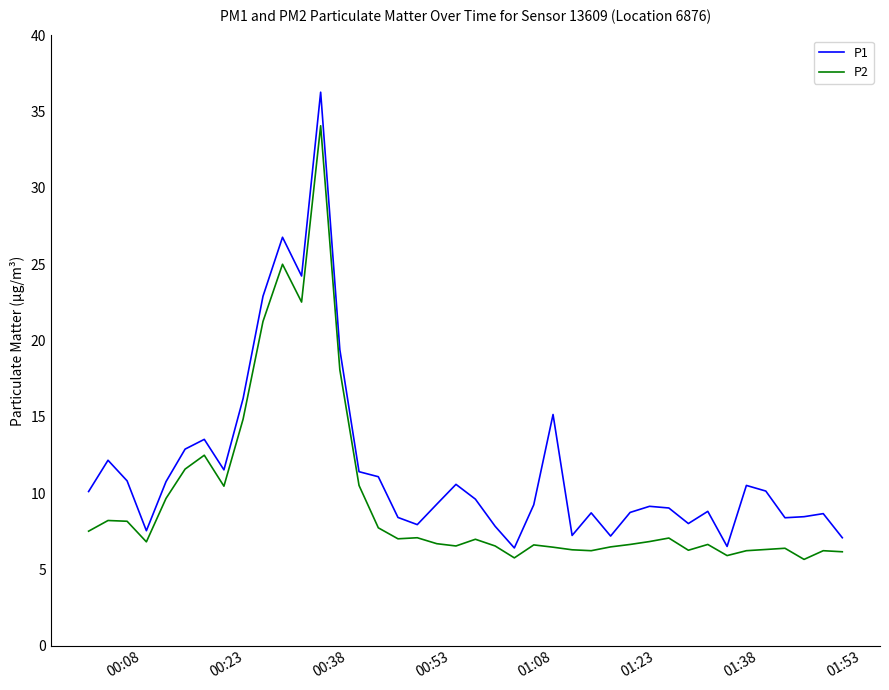

What is the greatest value displayed?

36.3